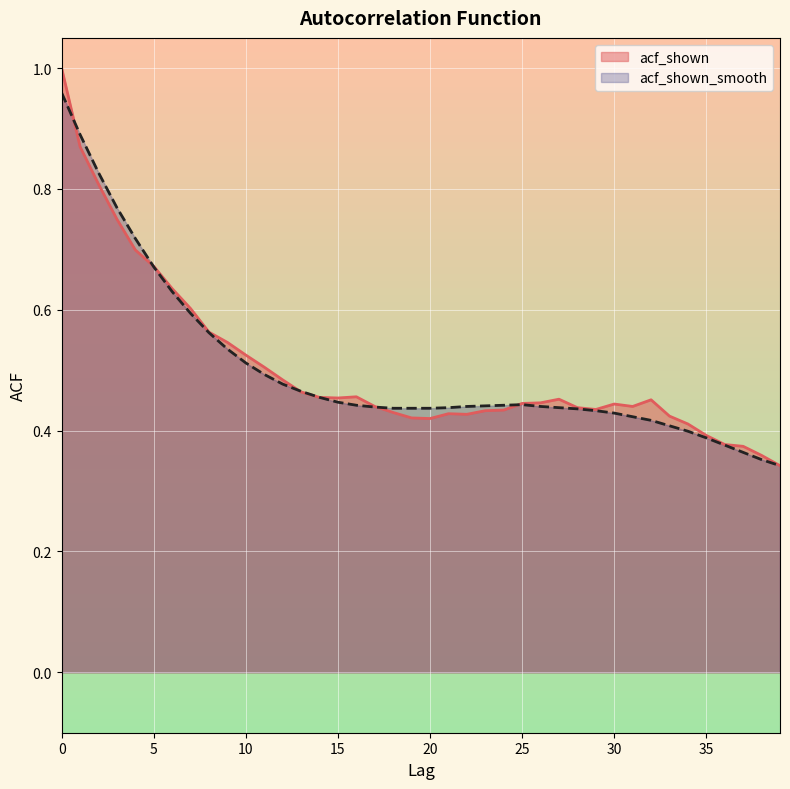

List the labels in order of acf_shown_smooth value, largest first.

0, 1, 2, 3, 4, 5, 6, 7, 8, 9, 10, 11, 12, 13, 14, 15, 25, 16, 24, 23, 22, 26, 17, 21, 27, 18, 19, 20, 28, 29, 30, 31, 32, 33, 34, 35, 36, 37, 38, 39